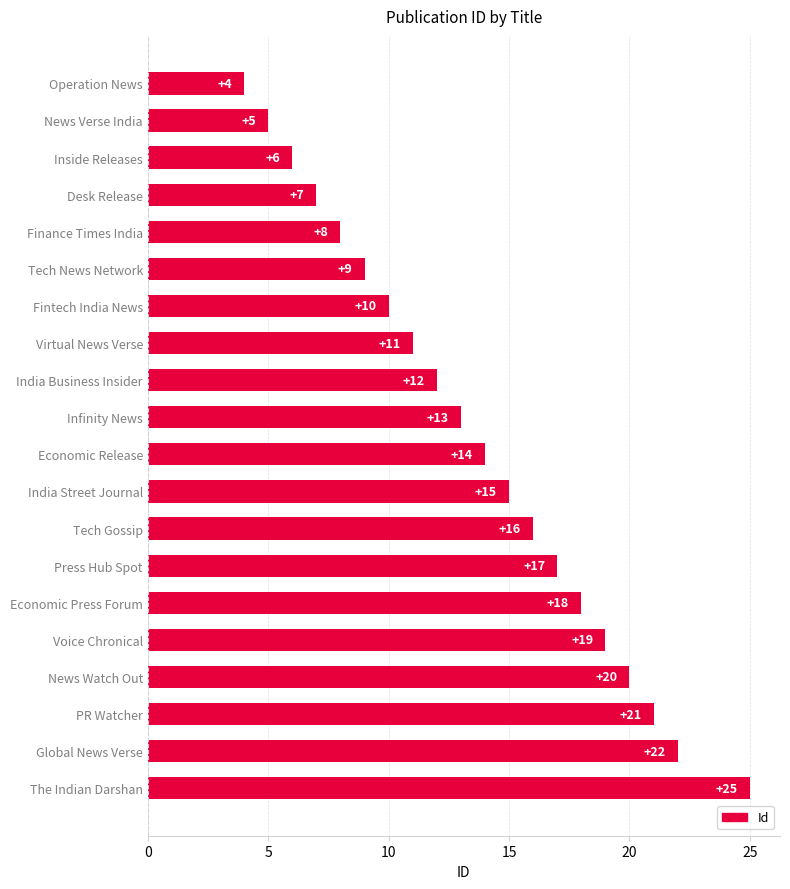

What is the difference between the maximum and minimum values?

21